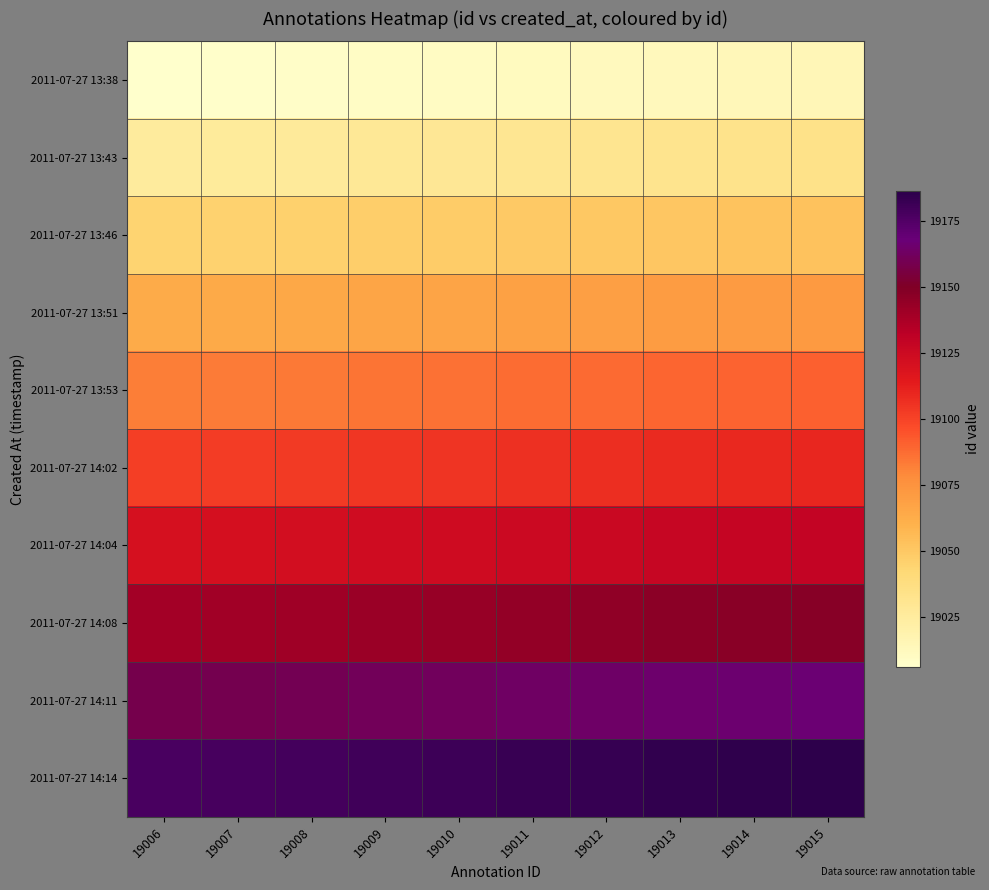

At which category is the sum across all series the highest?

19015